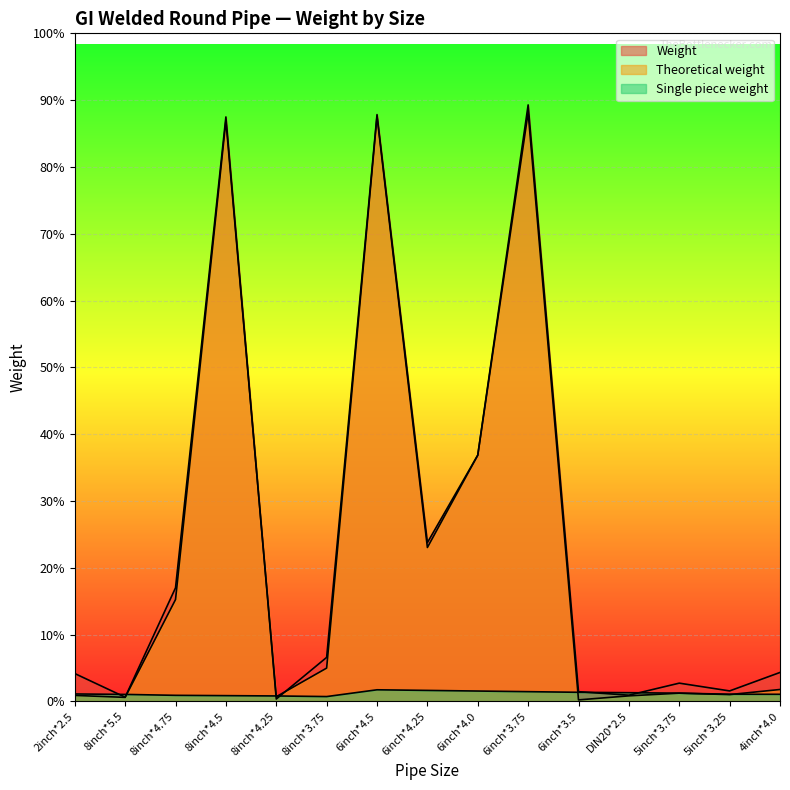

What are all the series names shown in the legend?

Weight, Theoretical weight, Single piece weight